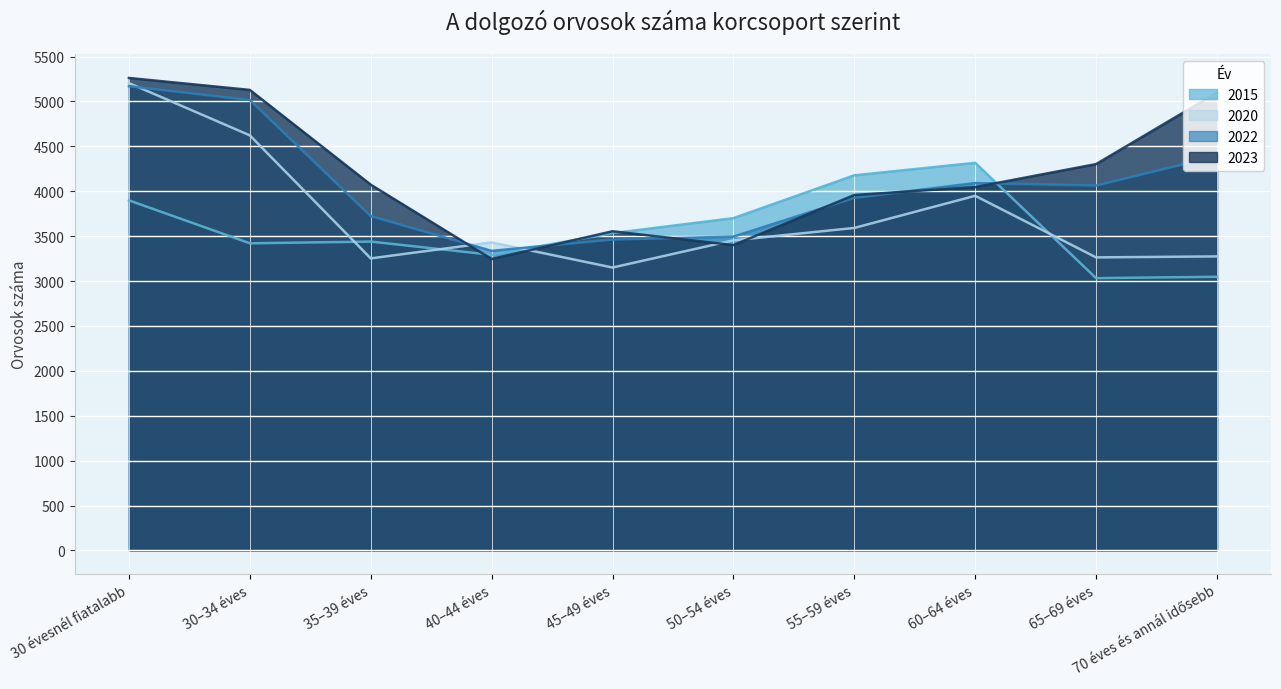

Which series changed the most between 45–49 éves and 50–54 éves?

2020